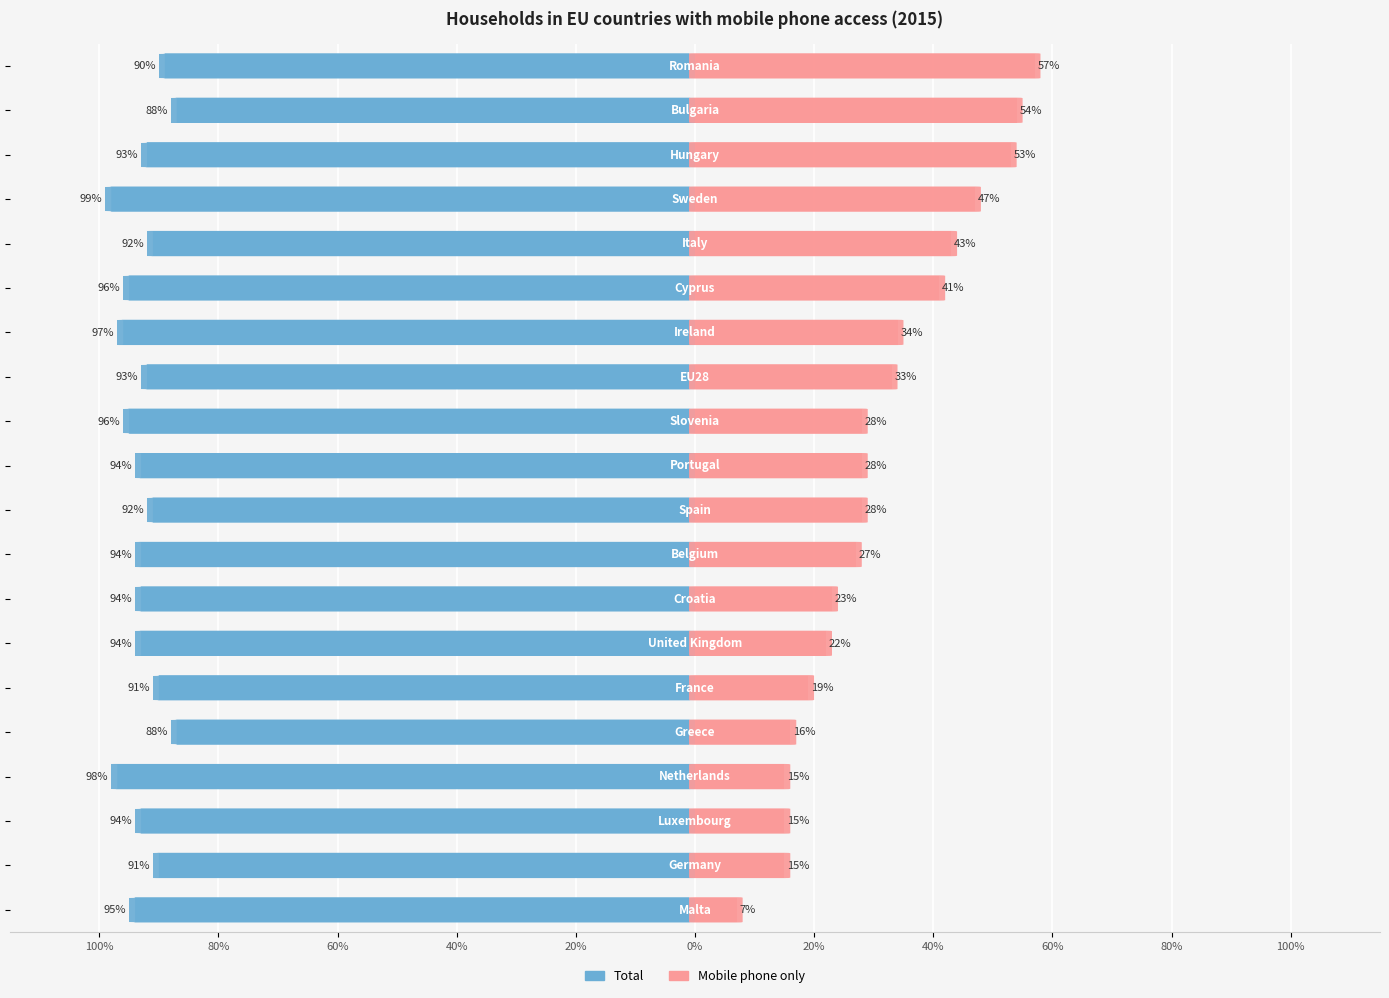

Reading left to right, what are all the values shown in this chart?

Total: -0.9	-0.9	-0.9	-1.0	-0.9	-0.9	-0.9	-0.9	-0.9	-0.9	-0.9	-1.0	-0.9	-1.0	-1.0	-0.9	-1.0	-0.9	-0.9	-0.9
Mobile phone only: 0.1	0.1	0.1	0.1	0.2	0.2	0.2	0.2	0.3	0.3	0.3	0.3	0.3	0.3	0.4	0.4	0.5	0.5	0.5	0.6